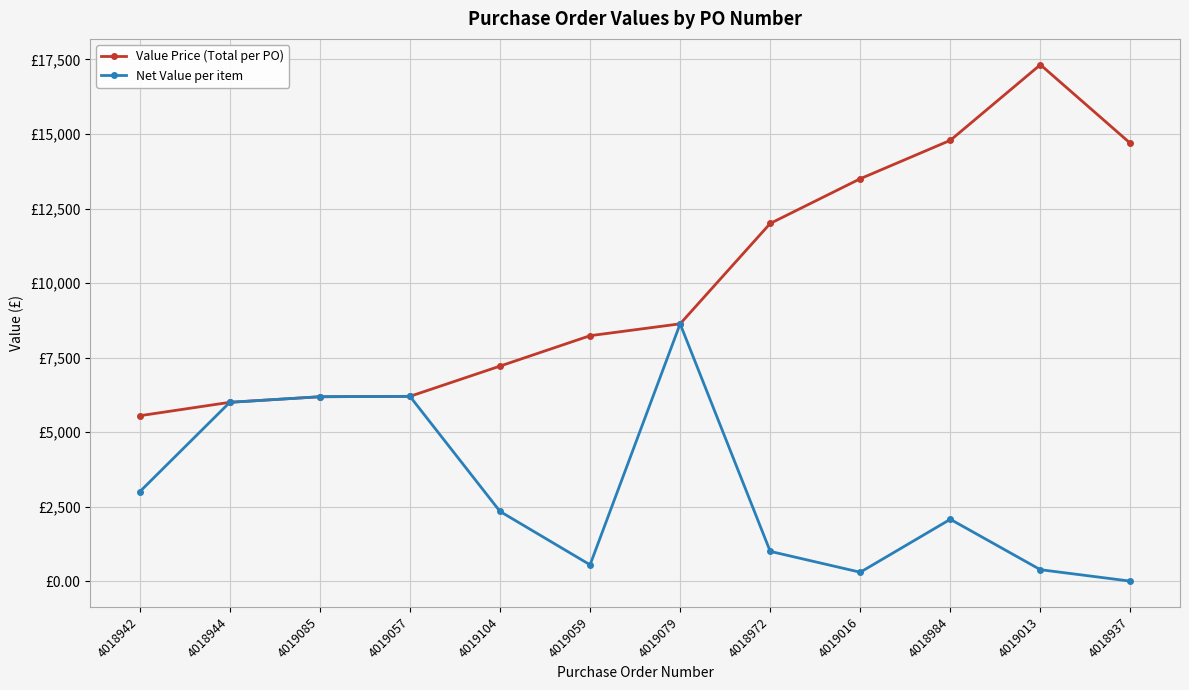

Rank the series at 4019059 from highest to lowest value.

Value Price (Total per PO), Net Value per item